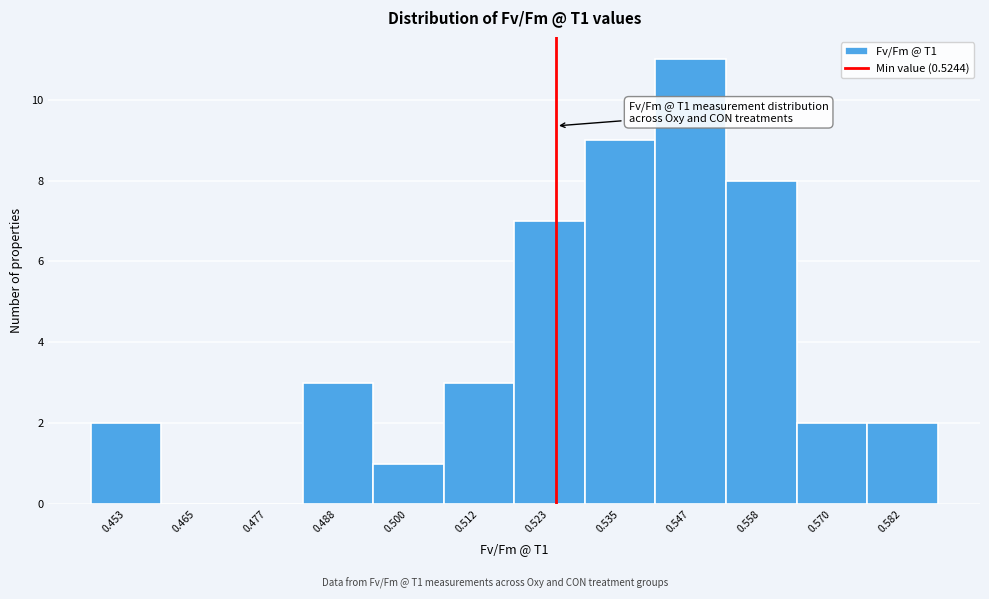

Over which range of the x-axis is the bar tallest?

0.540 to 0.552